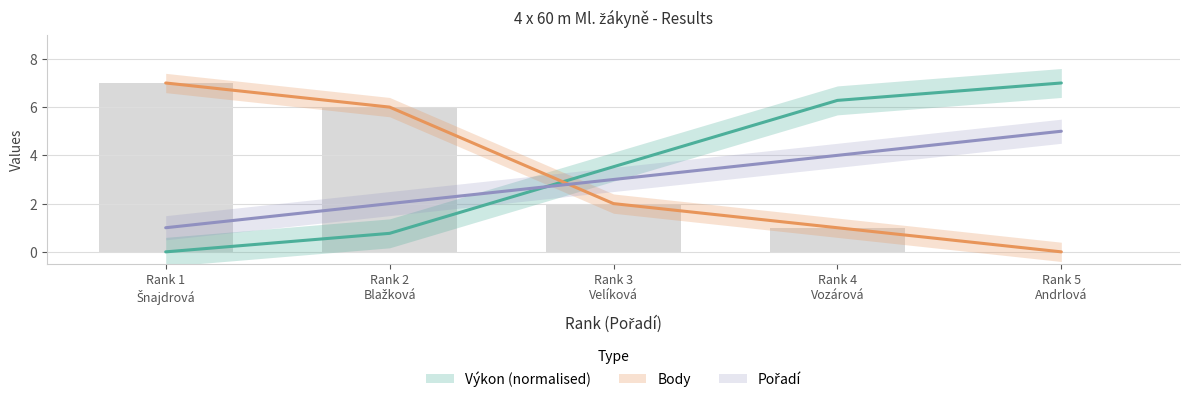

What is the difference between the maximum and minimum values in the Body series?

7.0